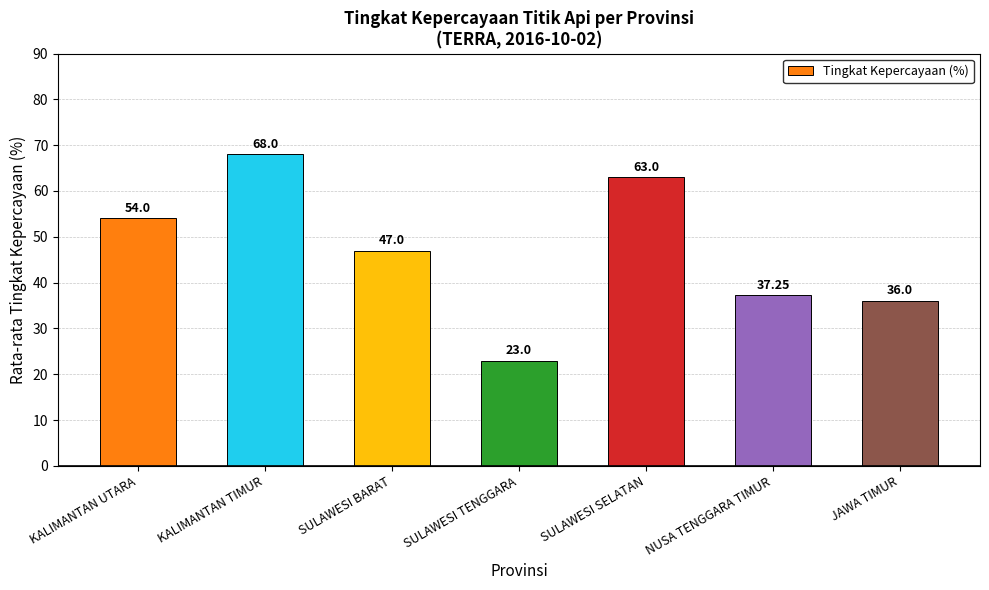

At which category does the chart reach its peak across all series?

KALIMANTAN TIMUR